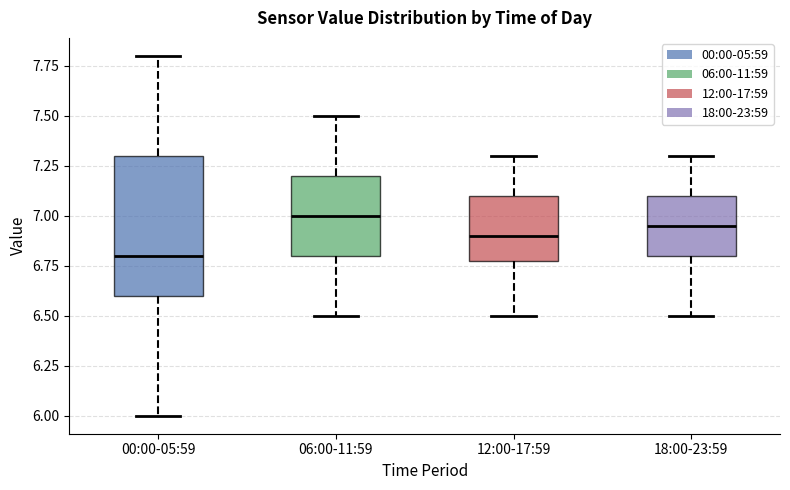

Which box's median line is the lowest?

00:00-05:59